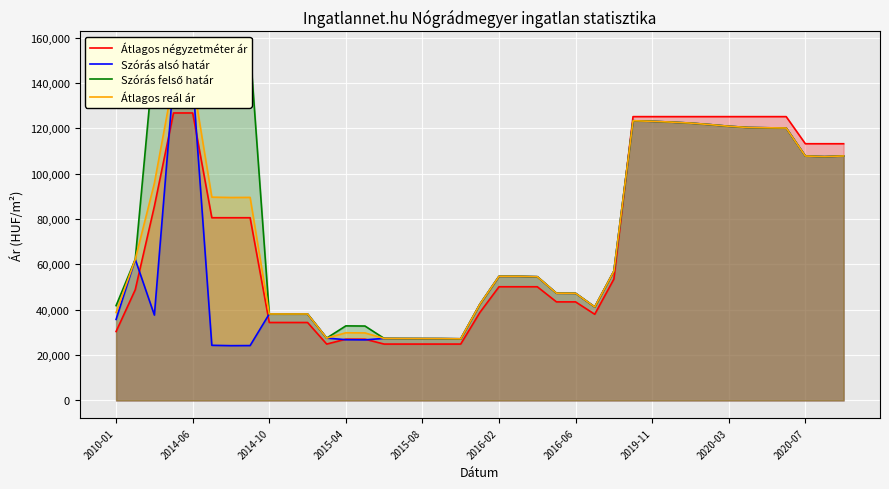

What is the minimum value for Átlagos négyzetméter ár?

24861